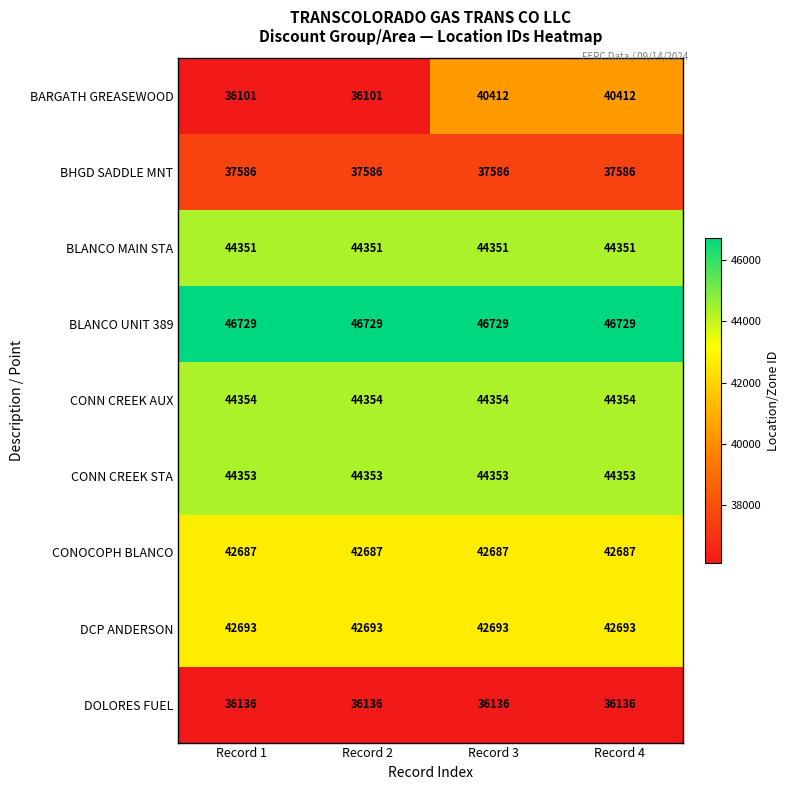

At how many categories does at least one series exceed 37976?

4